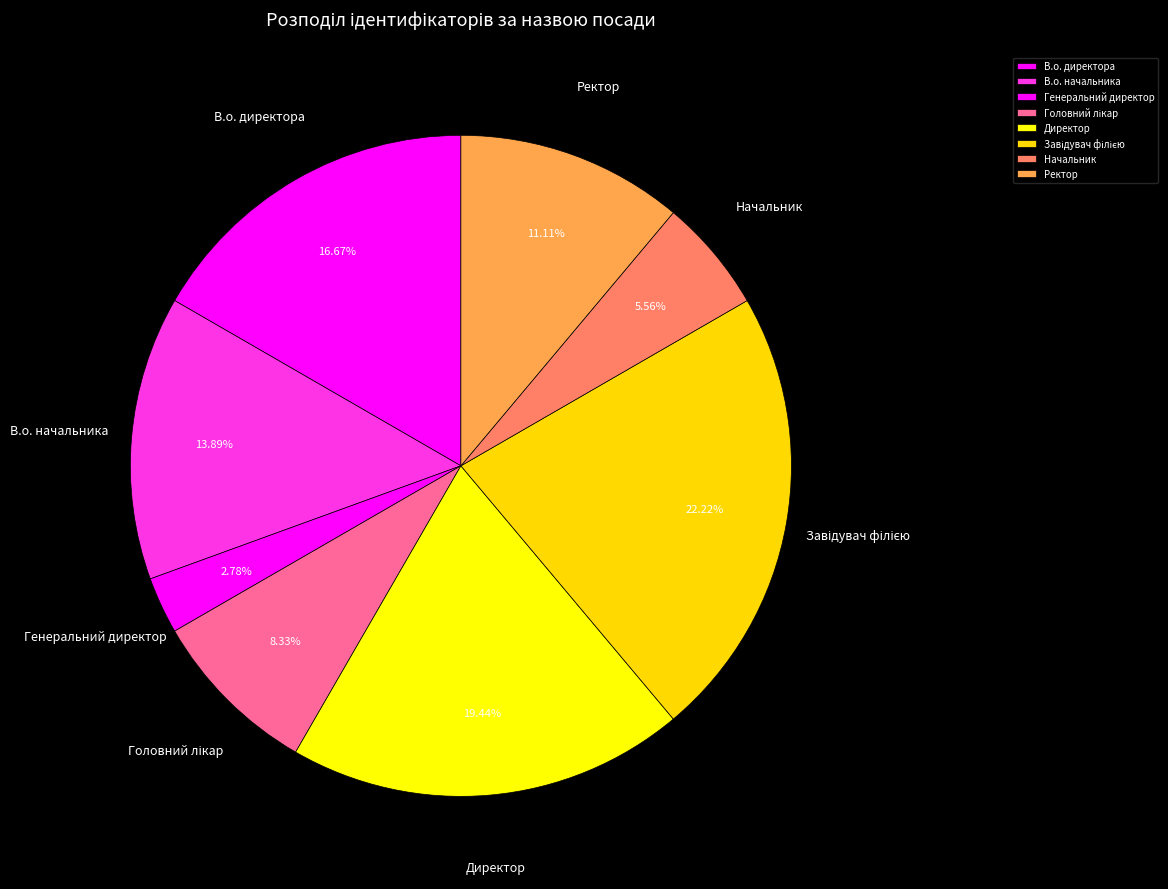

Which category has the smallest portion of the pie?

Генеральний директор